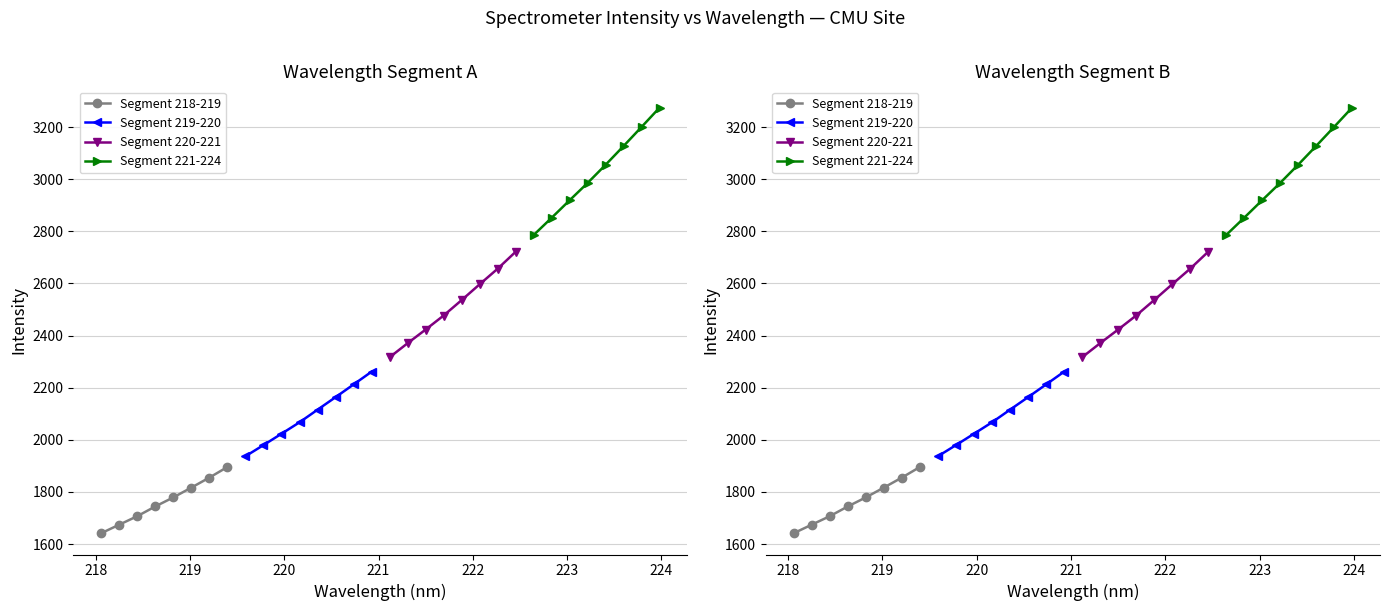

Between 223 and 221, which is larger?

223